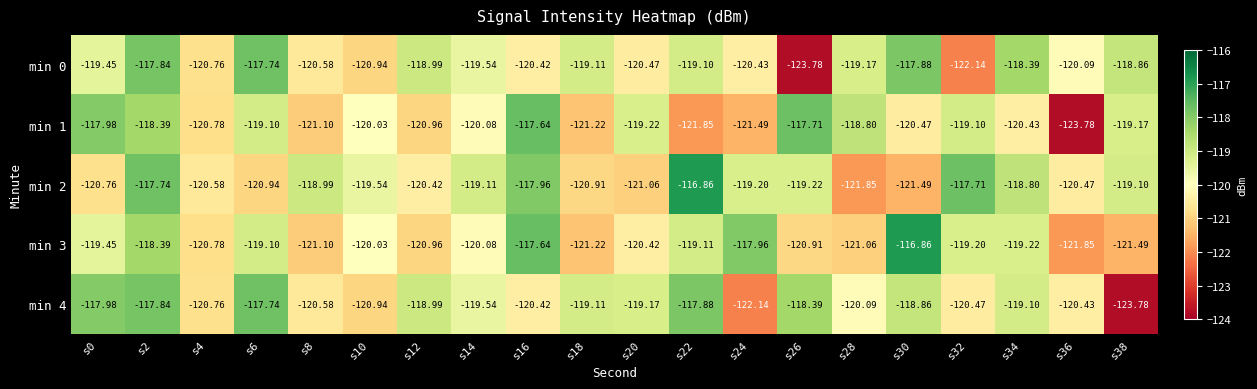

Is the value of min 1 at s30 greater than the value of min 3 at s32?

No